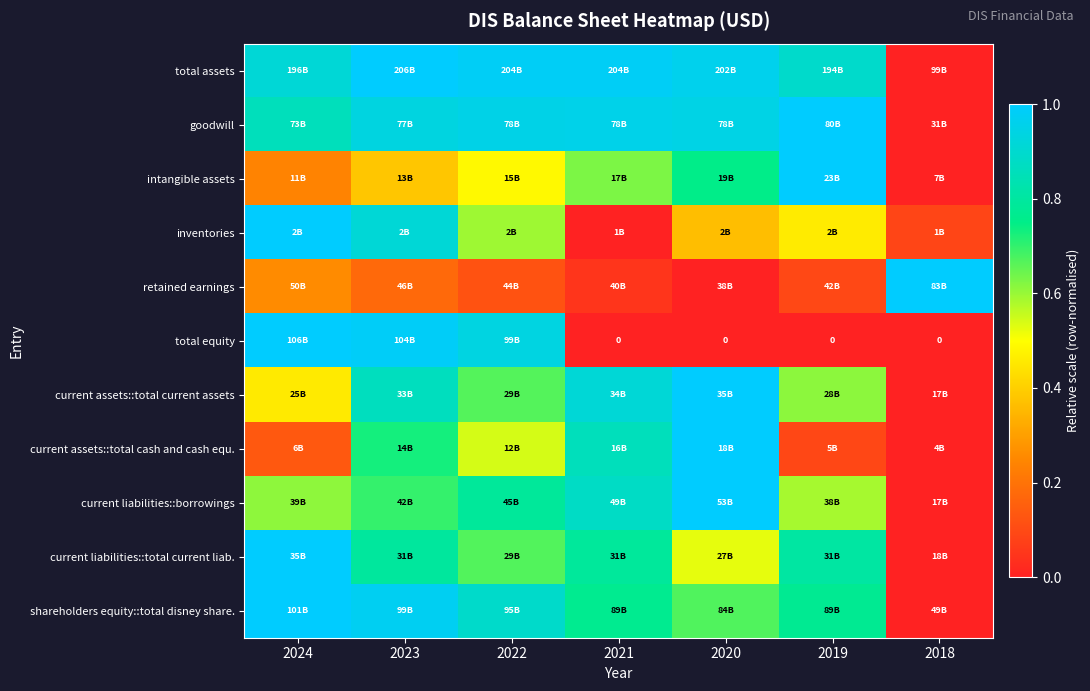

At how many categories does at least one series exceed 0?

7